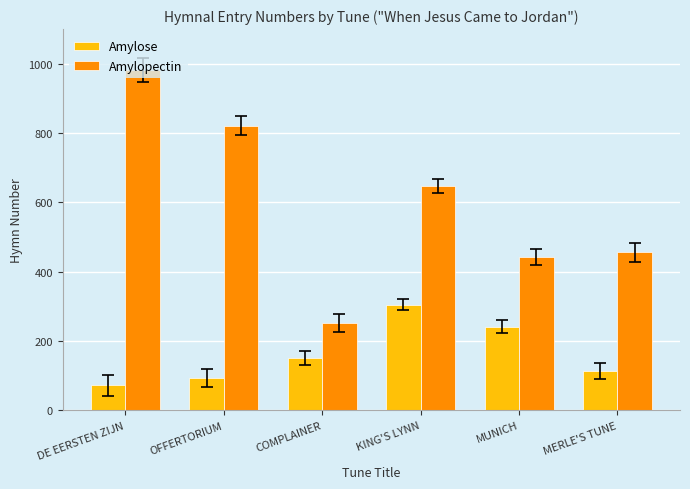

What is the label of the 1st bar from the right?

MERLE'S TUNE